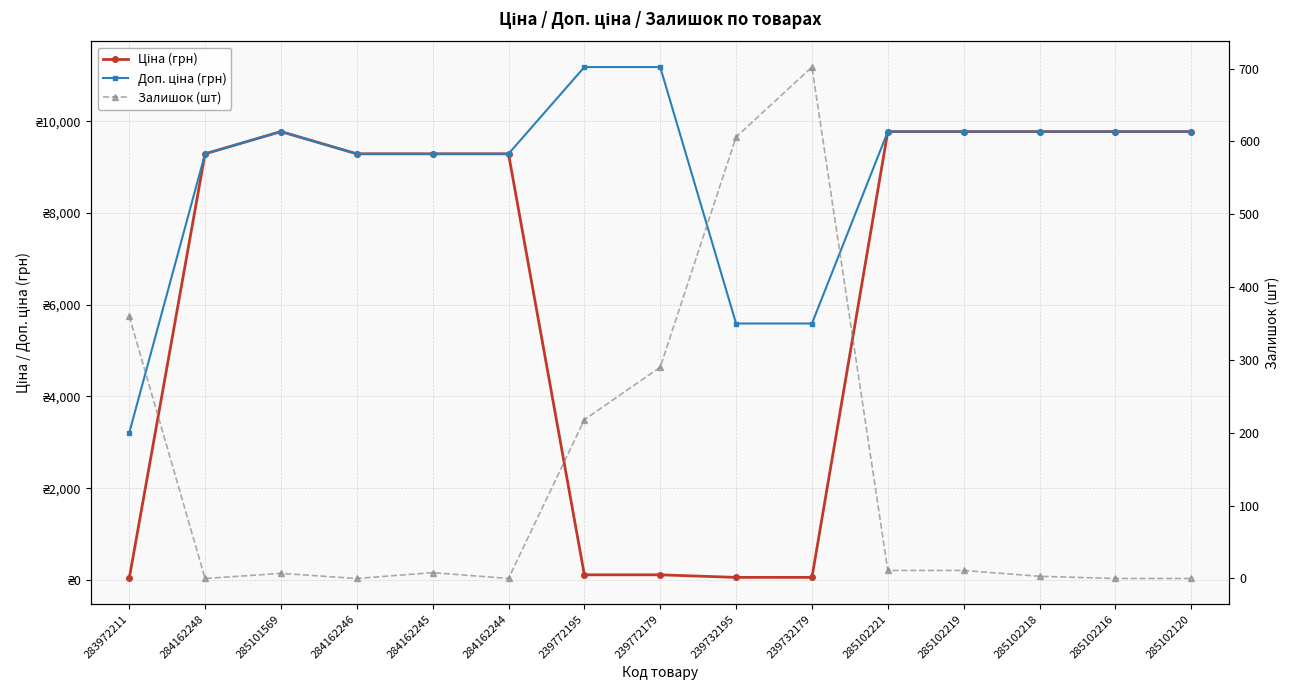

List the series in order of their peak value, highest first.

Доп. ціна (грн), Ціна (грн), Залишок (шт)